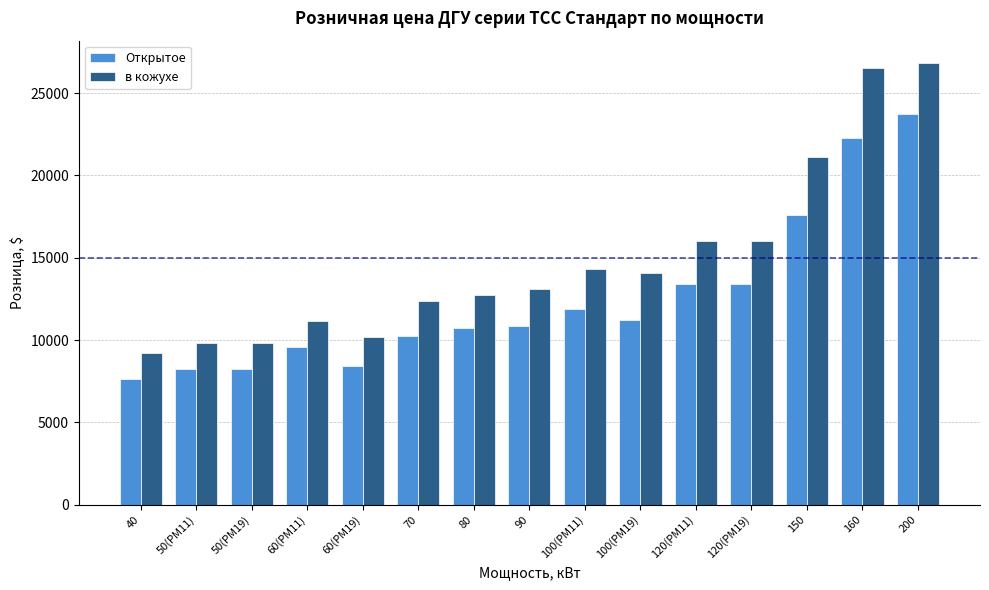

Which series has the largest total across all categories?

в кожухе